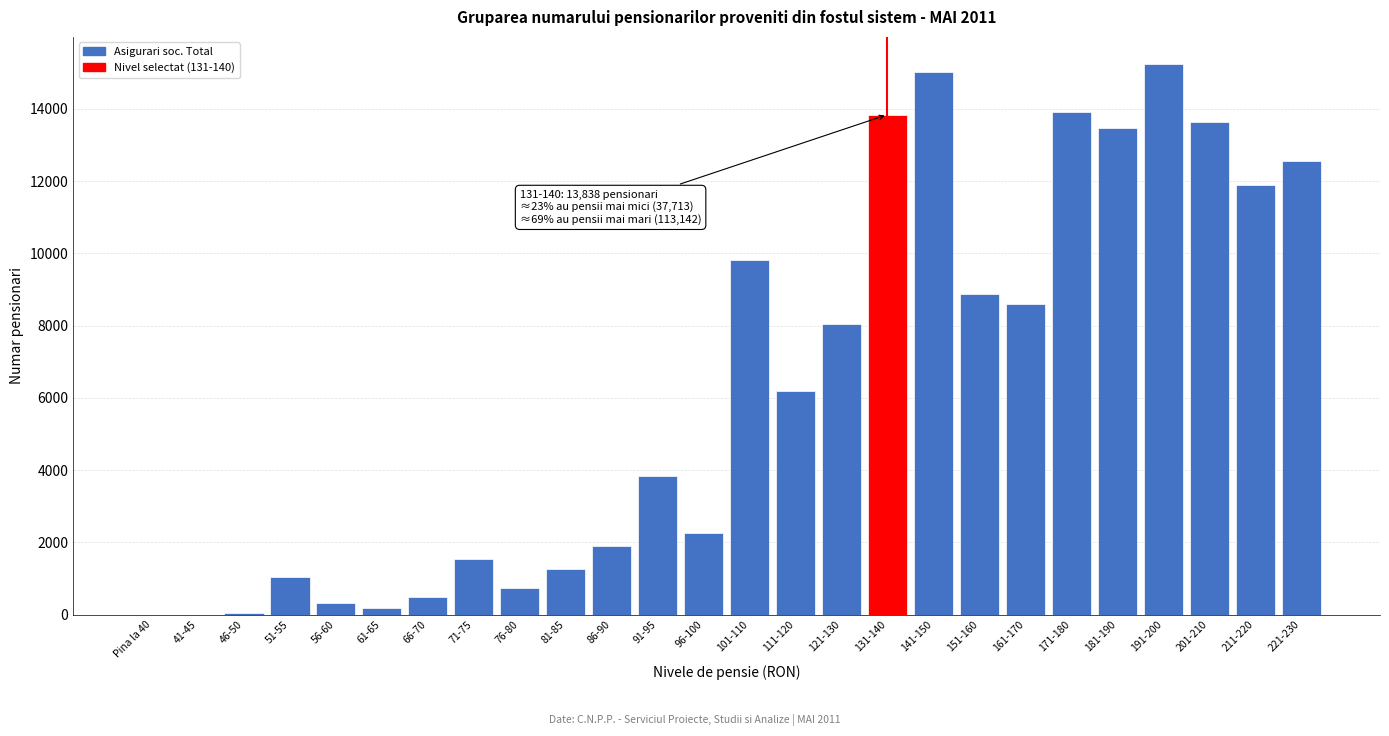

The value at 131-140 is 13838. True or false?

True